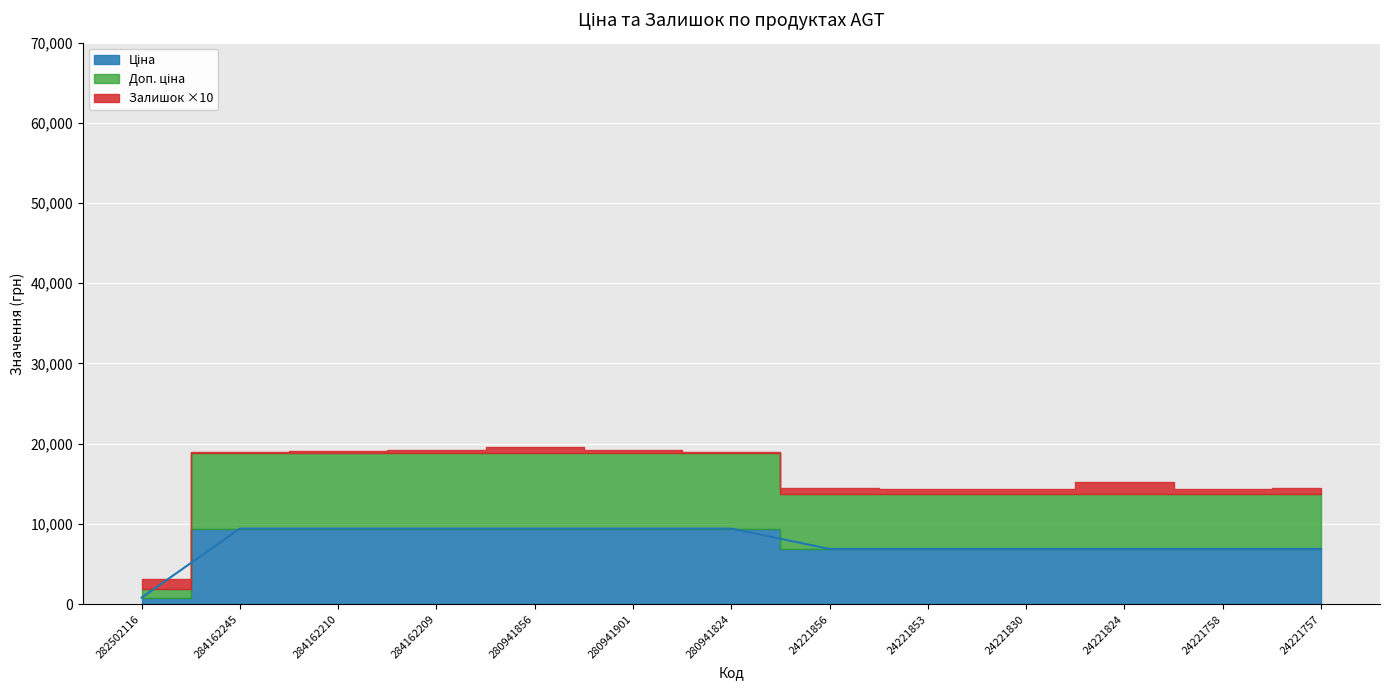

The value of Доп. ціна at 284162209 is 9416.9. True or false?

True